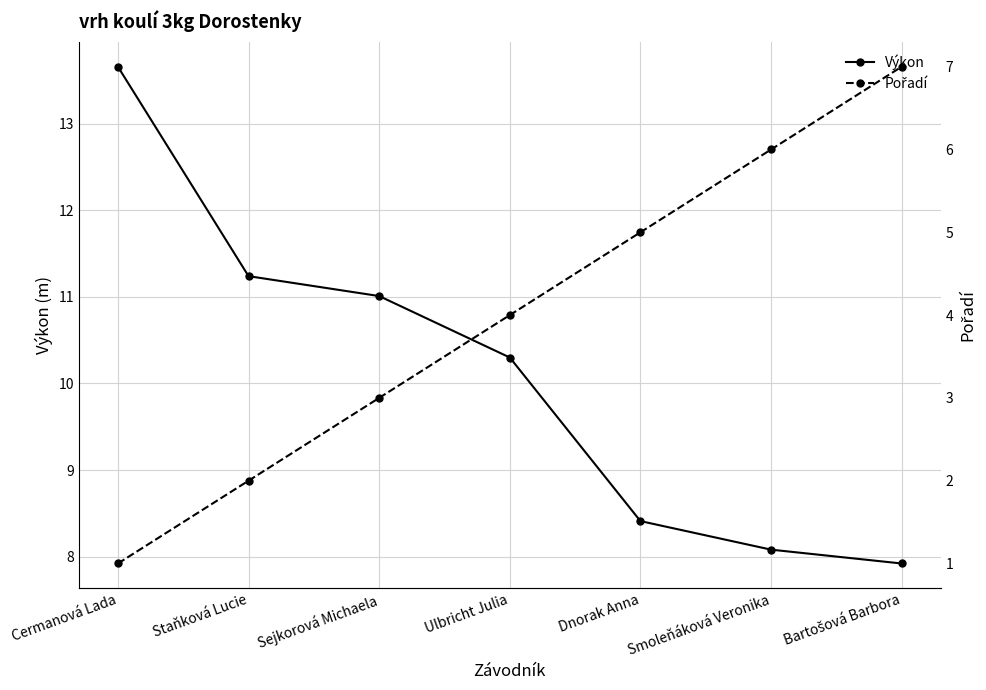

The Pořadí series shows 7.0 at Bartošová Barbora. True or false?

True